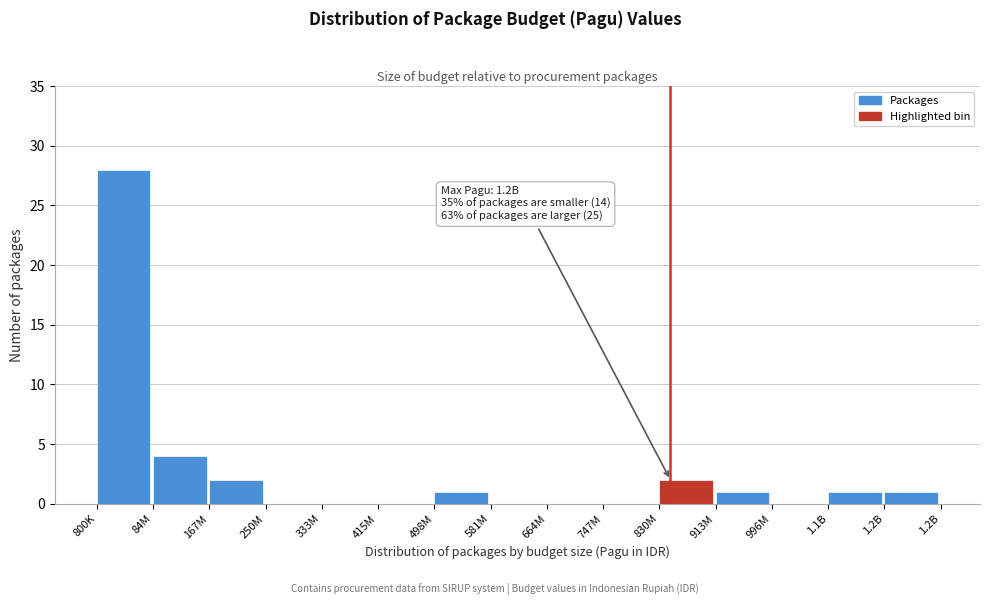

Reading left to right, transcribe all the data shown in this chart.

800K=28	84M=4	167M=2	250M=0	333M=0	415M=0	498M=1	581M=0	664M=0	747M=0	830M=2	913M=1	996M=0	1.1B=1	1.2B=1